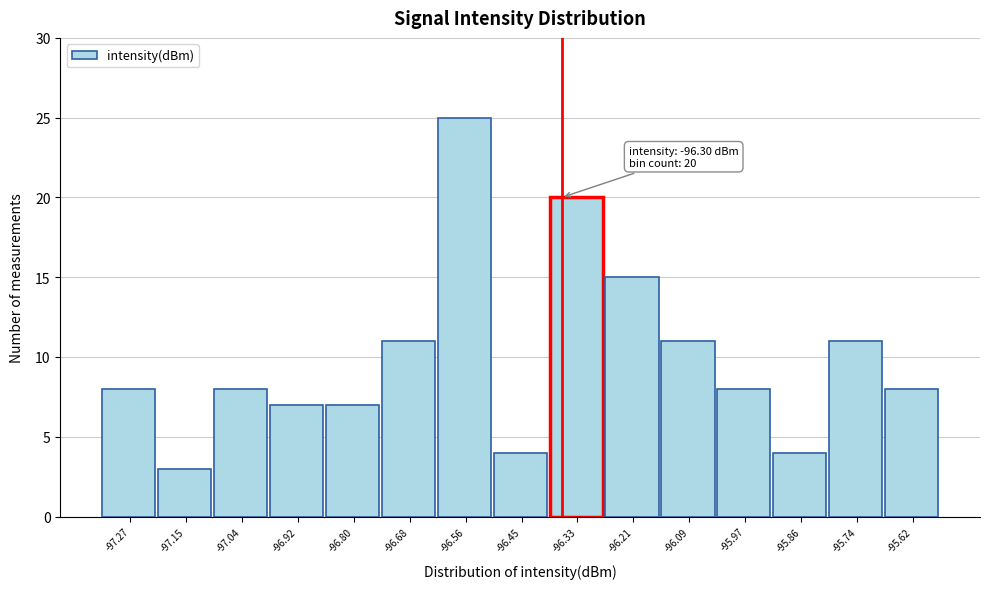

Reading left to right, extract all data points from this chart.

-97.27=8	-97.15=3	-97.04=8	-96.92=7	-96.80=7	-96.68=11	-96.56=25	-96.45=4	-96.33=20	-96.21=15	-96.09=11	-95.97=8	-95.86=4	-95.74=11	-95.62=8